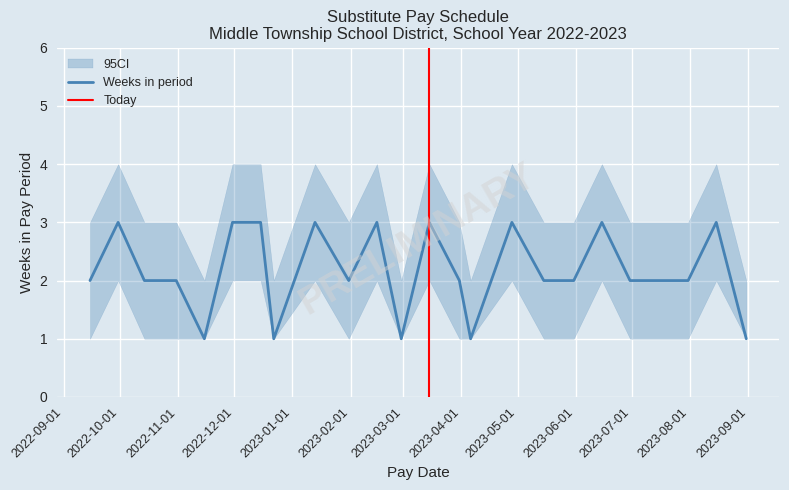

Rank the categories by value from highest to lowest.

2022-09-30, 2022-11-30, 2022-12-15, 2023-01-13, 2023-02-15, 2023-03-15, 2023-04-28, 2023-06-15, 2023-08-15, 2022-09-15, 2022-10-14, 2022-10-31, 2023-01-31, 2023-03-31, 2023-05-15, 2023-05-31, 2023-06-30, 2023-07-13, 2023-07-31, 2022-11-15, 2022-12-22, 2023-02-28, 2023-04-06, 2023-08-31